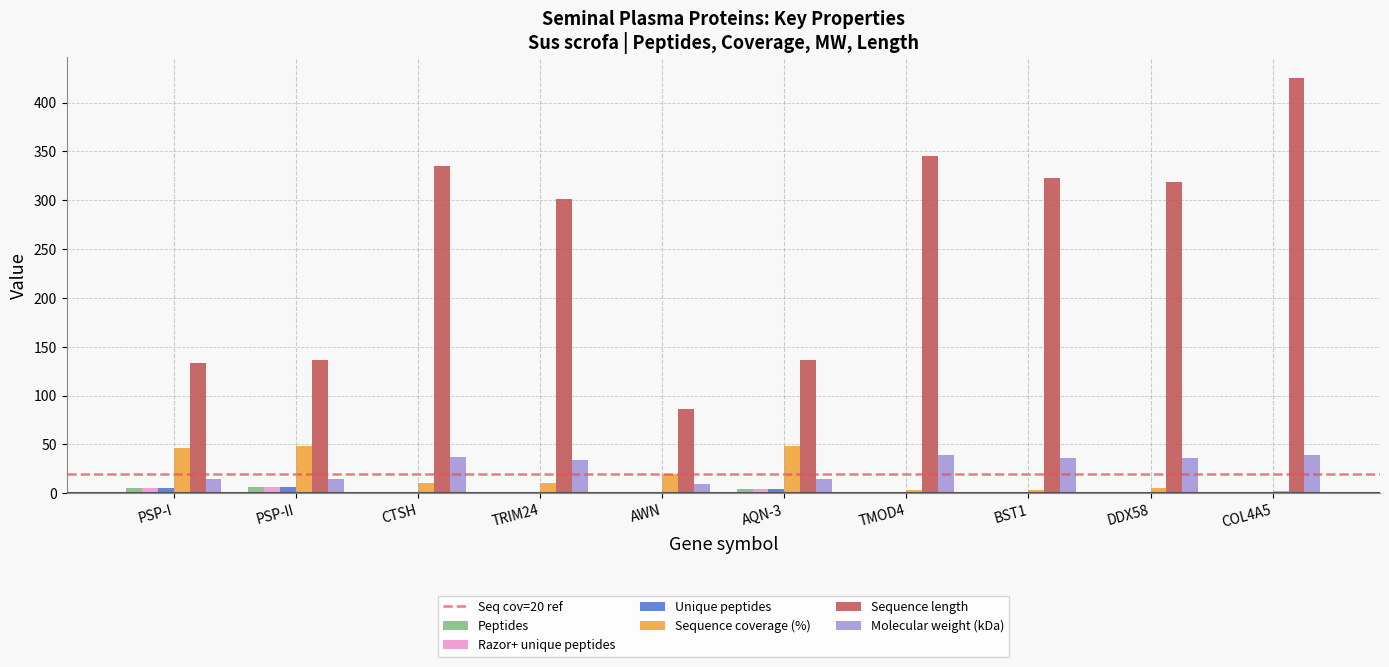

Are the bars grouped side by side (vs. stacked)?

Yes